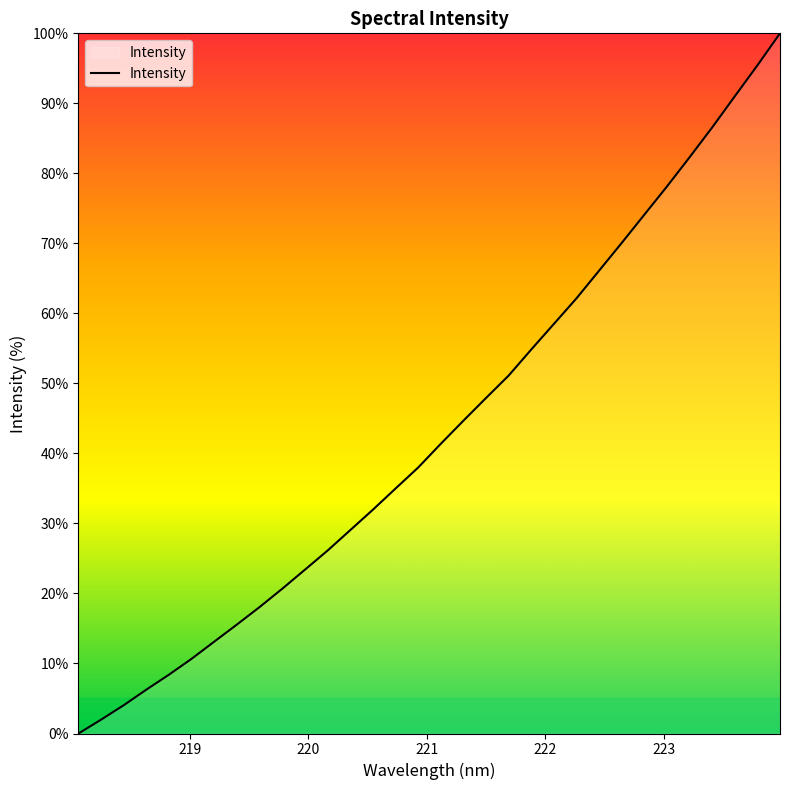

What is the sum of all values?

1386.7